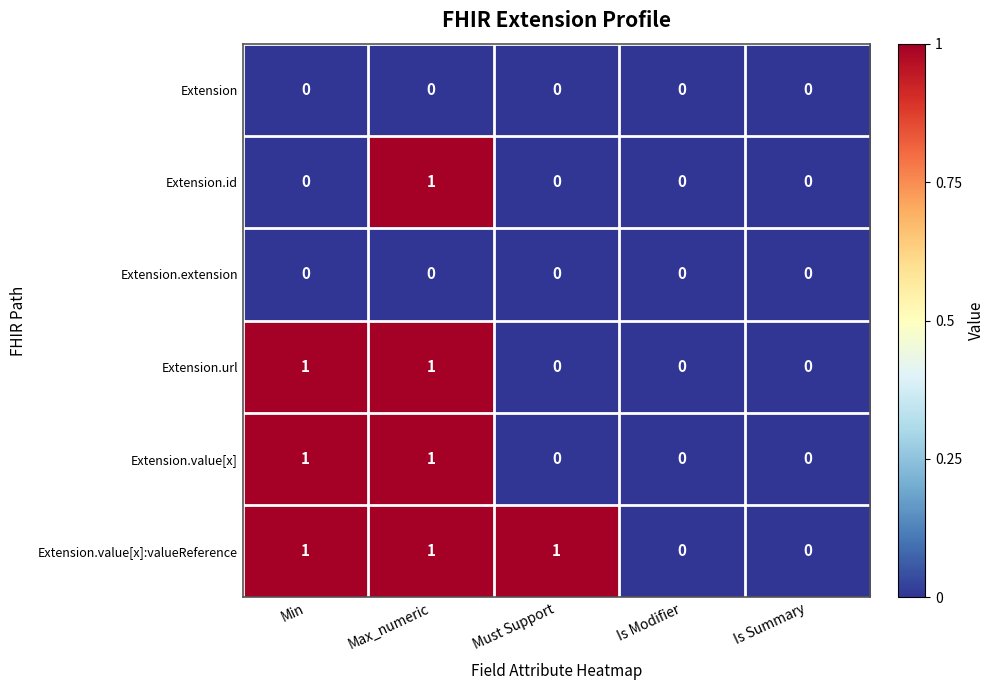

Count the number of data series in this chart.

6